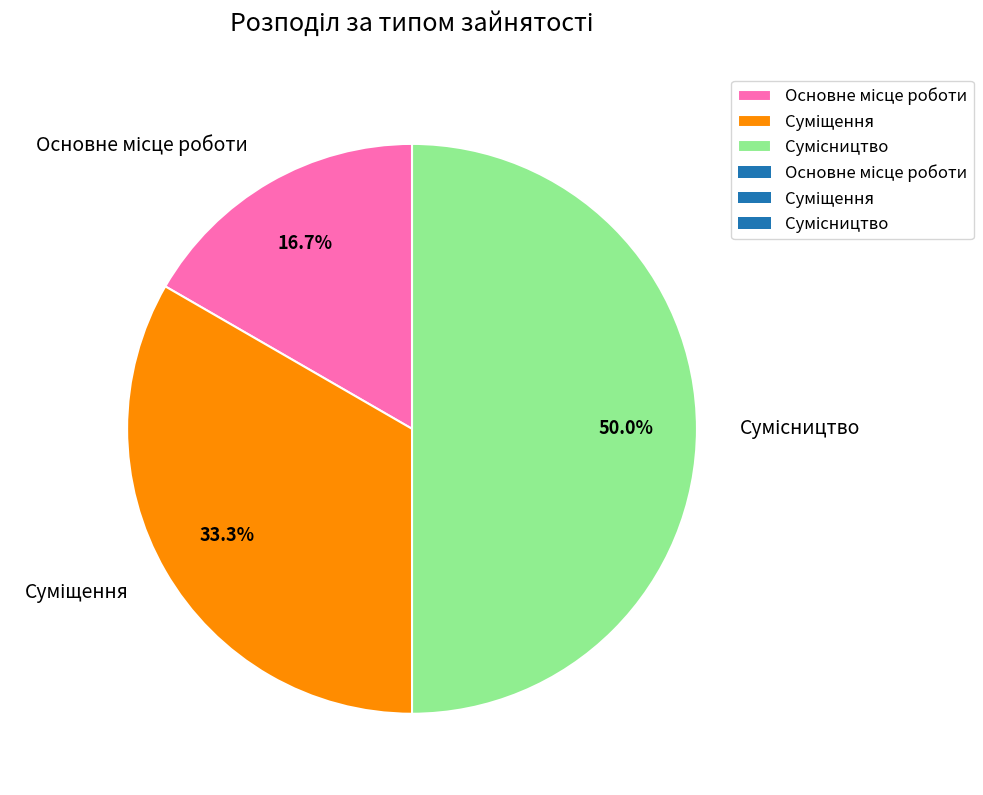

Count the number of slices in the pie.

3